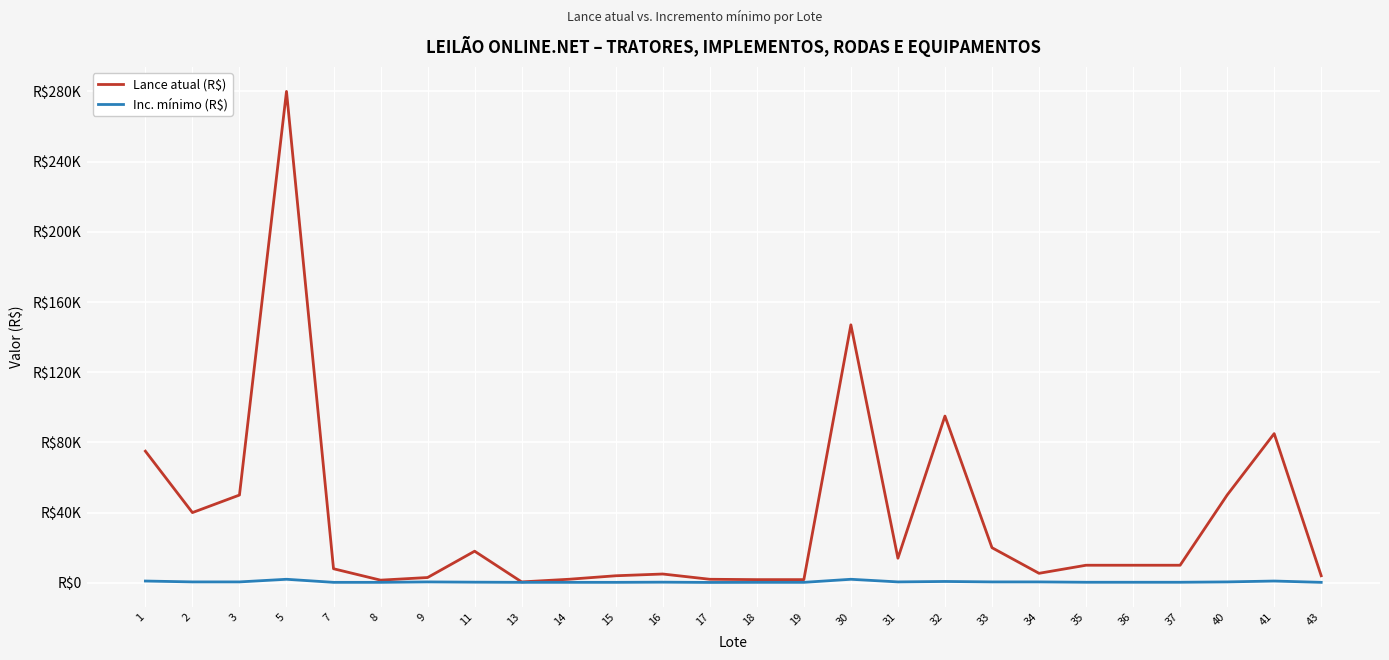

Is the value of Lance atual (R$) at 35 greater than the value of Inc. mínimo (R$) at 9?

Yes